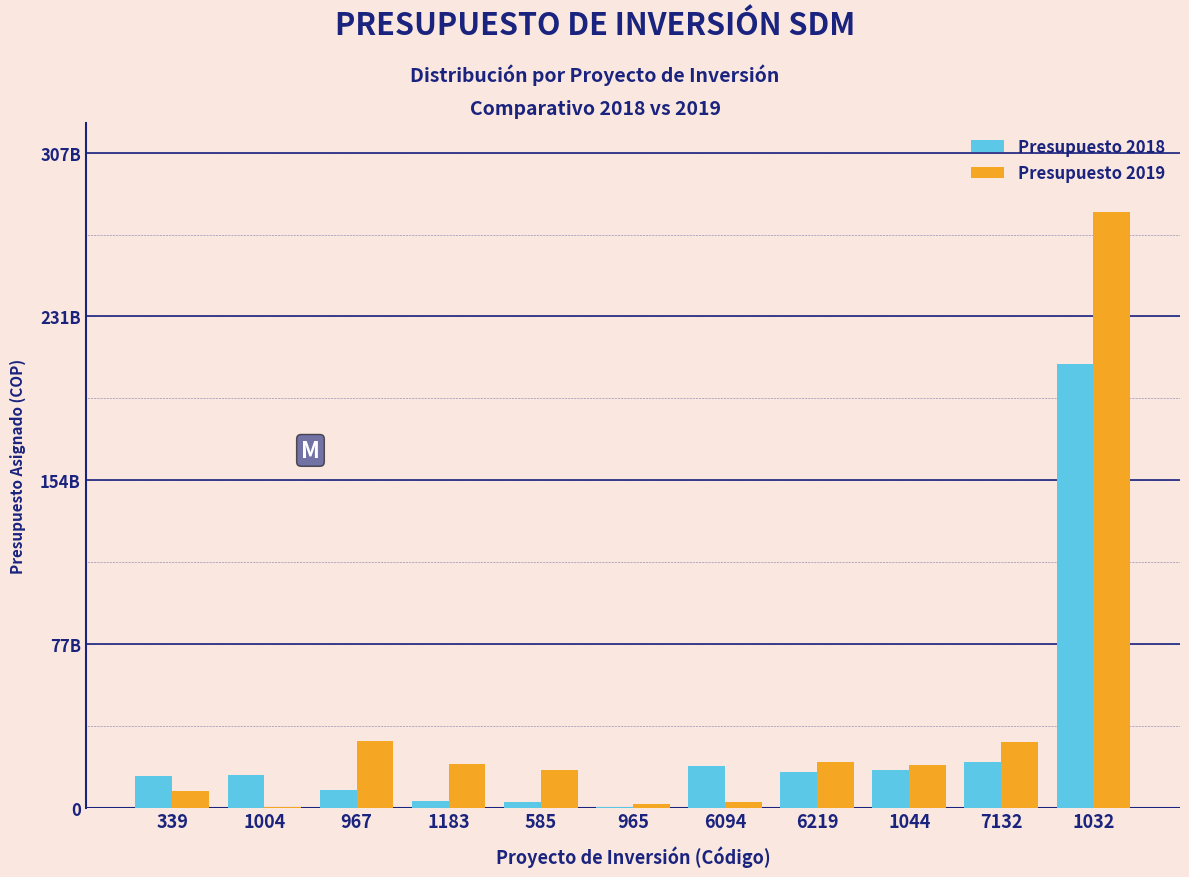

Does the chart contain stacked bars?

No